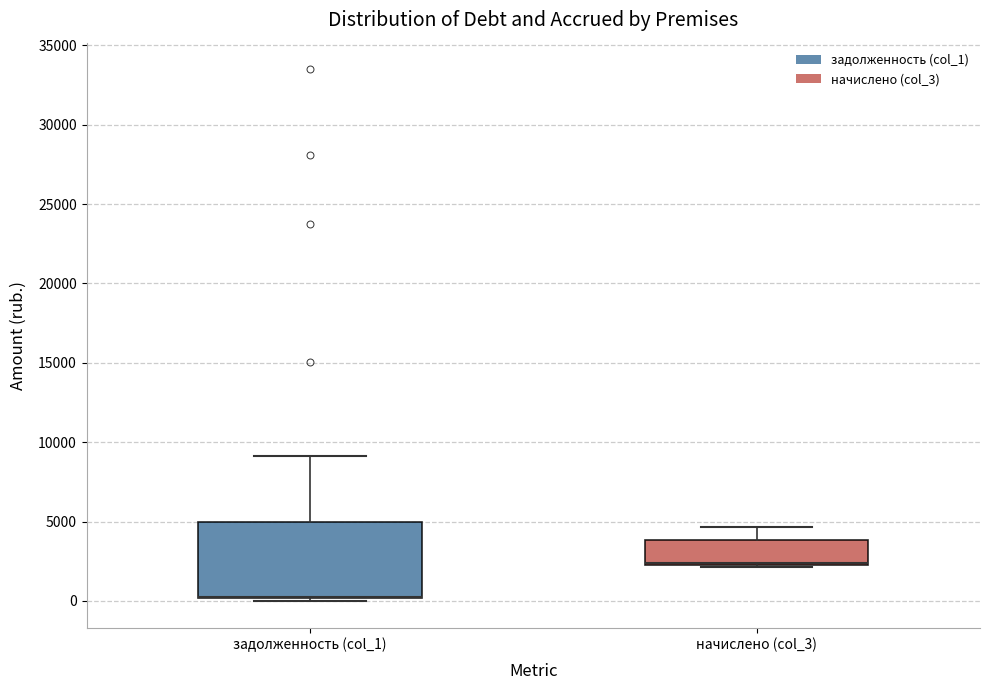

Reading left to right, transcribe this box plot: for each box, give where its median line is, the range the box spans, and where its two whiskers end, as read against the y-axis. The values are not printed on the chart, so give them approximately, as read against the axis.

задолженность (col_1): median 500 (drawn on the box's lower edge), box 0 to 5000, whiskers 0 (just below the box's lower edge) to 9000
начислено (col_3): median 2500 (drawn on the box's lower edge), box 2500 to 4000, whiskers 2000 to 4500